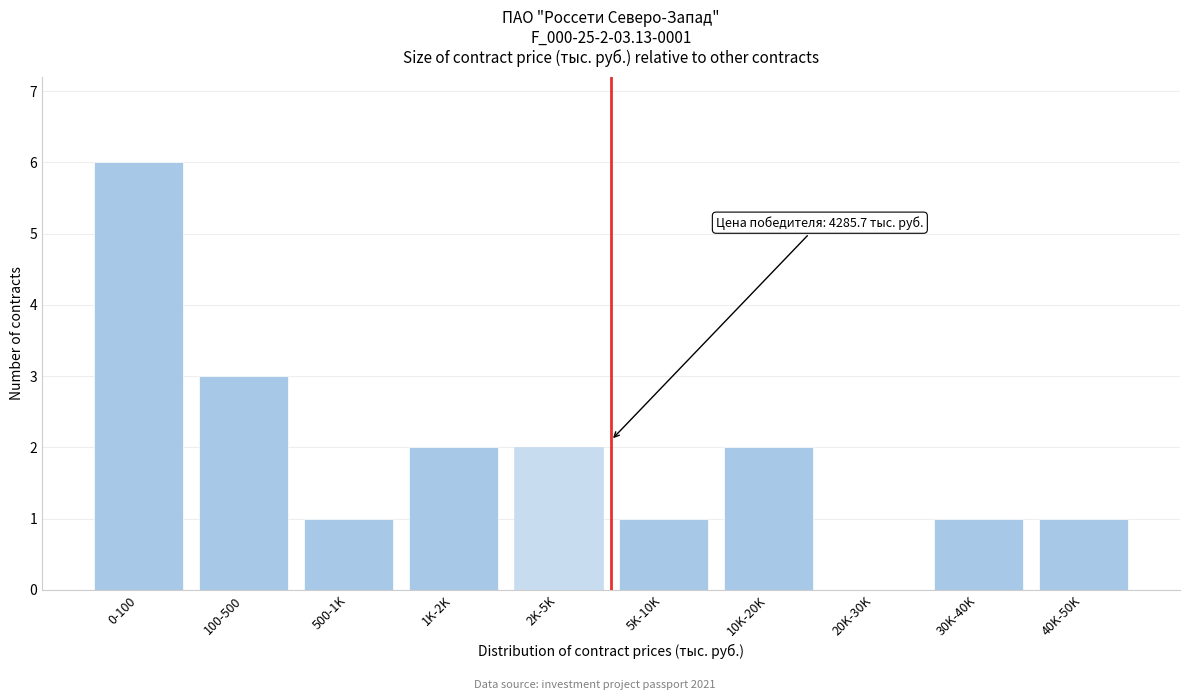

Reading left to right, extract all data points from this chart.

0-100=6	100-500=3	500-1K=1	1K-2K=2	2K-5K=2	5K-10K=1	10K-20K=2	20K-30K=0	30K-40K=1	40K-50K=1